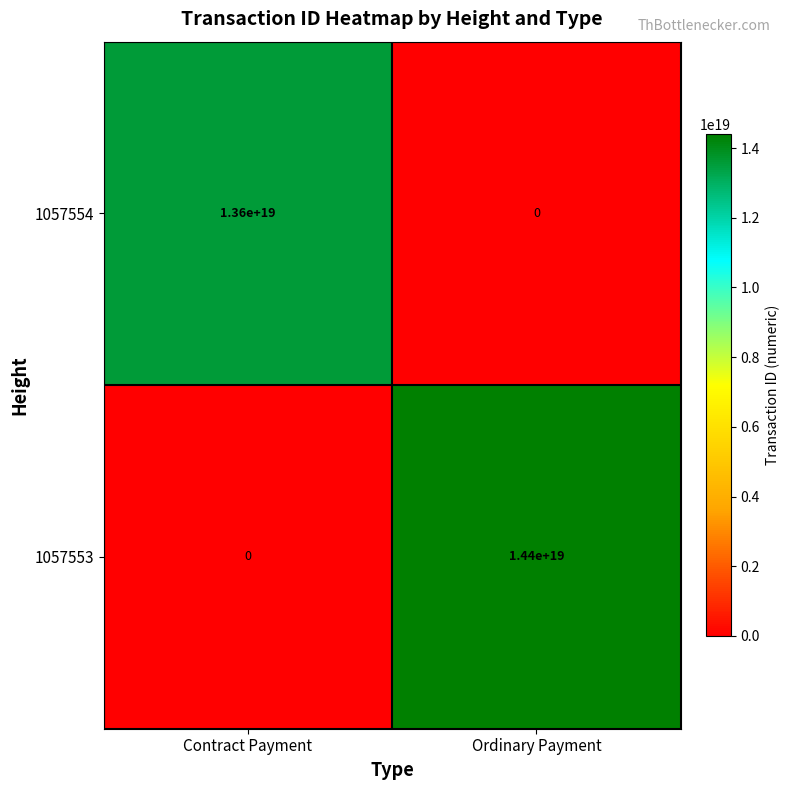

How many data points in 1057553 are less than 14400000000000000000?

1